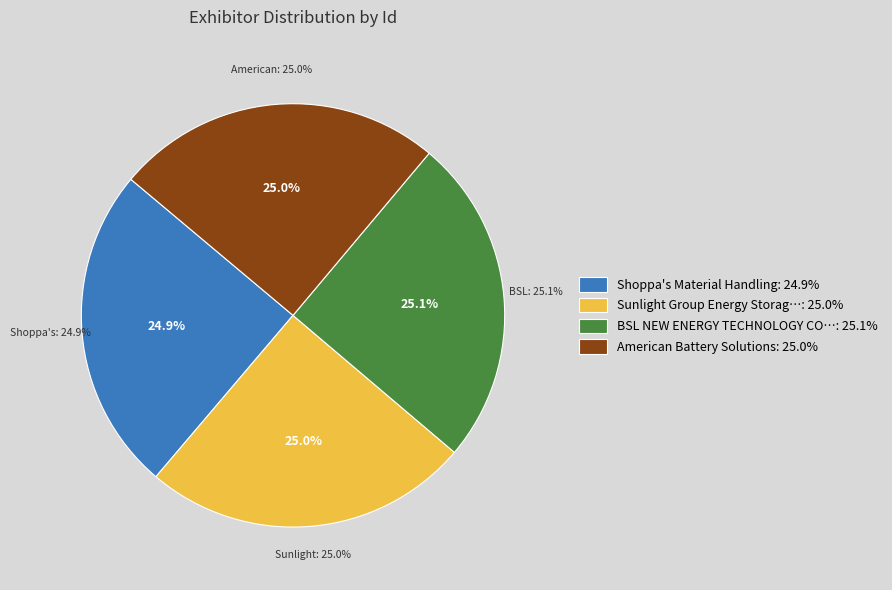

What is the largest slice in the pie chart?

BSL NEW ENERGY TECHNOLOGY CO., LTD